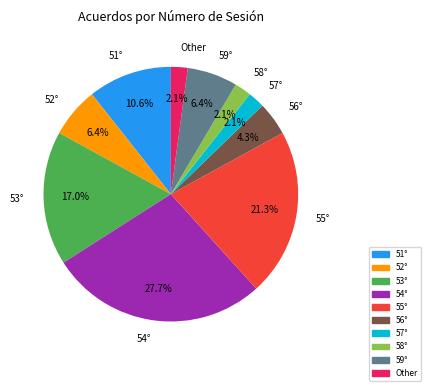

How many segments does this pie chart have?

10